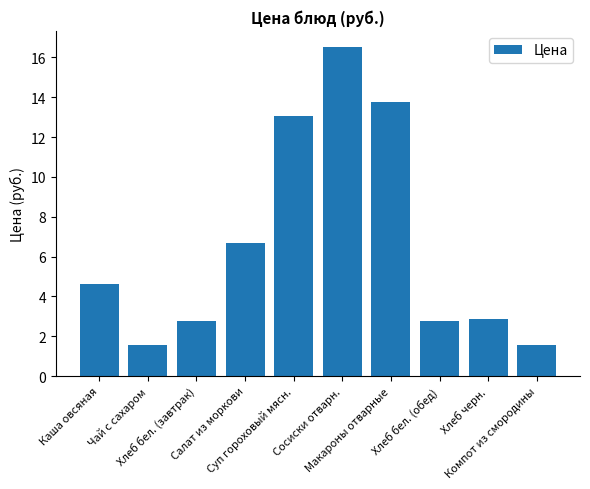

What is the value of the 4th bar from the left?

6.7